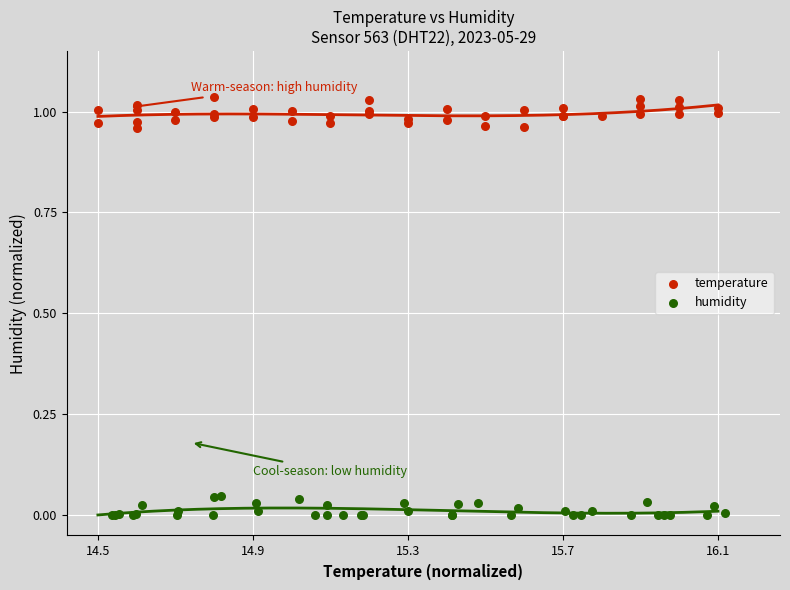

Which series reaches the maximum Y coordinate?

temperature